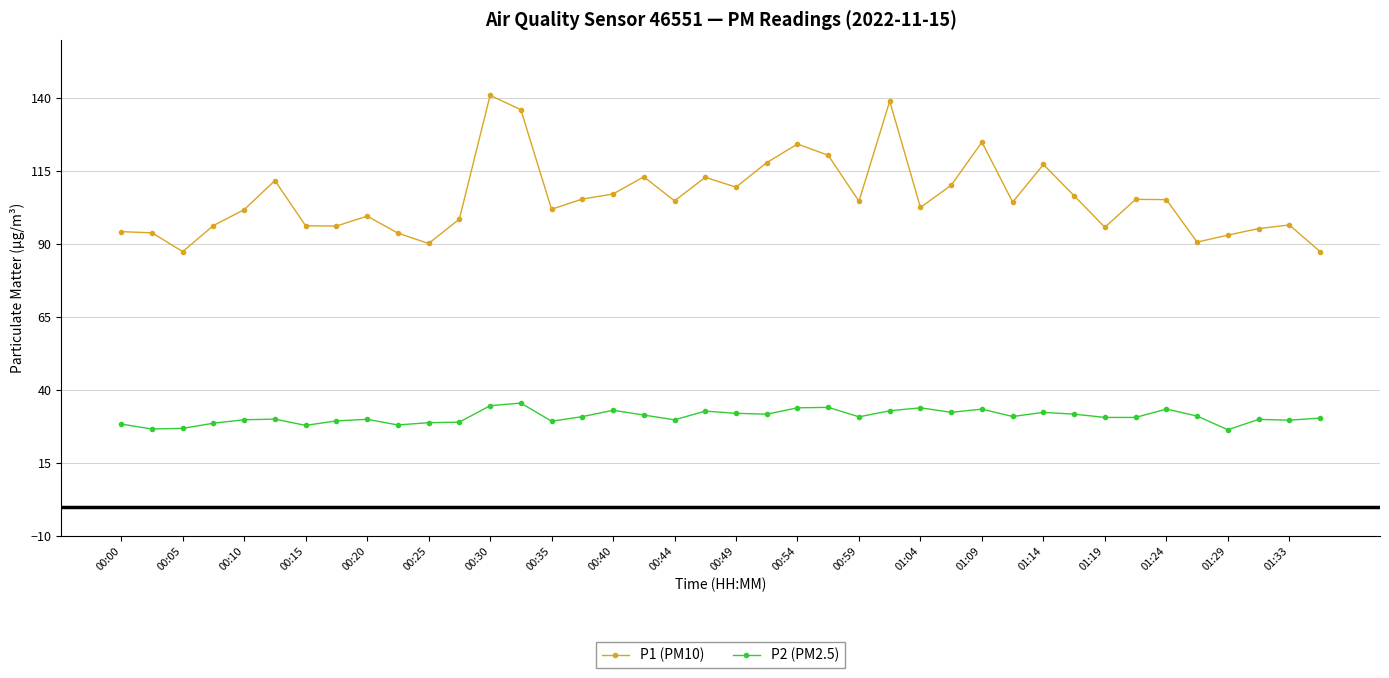

What is the value of the P2 (PM2.5) point at the 11th from the left?

28.8